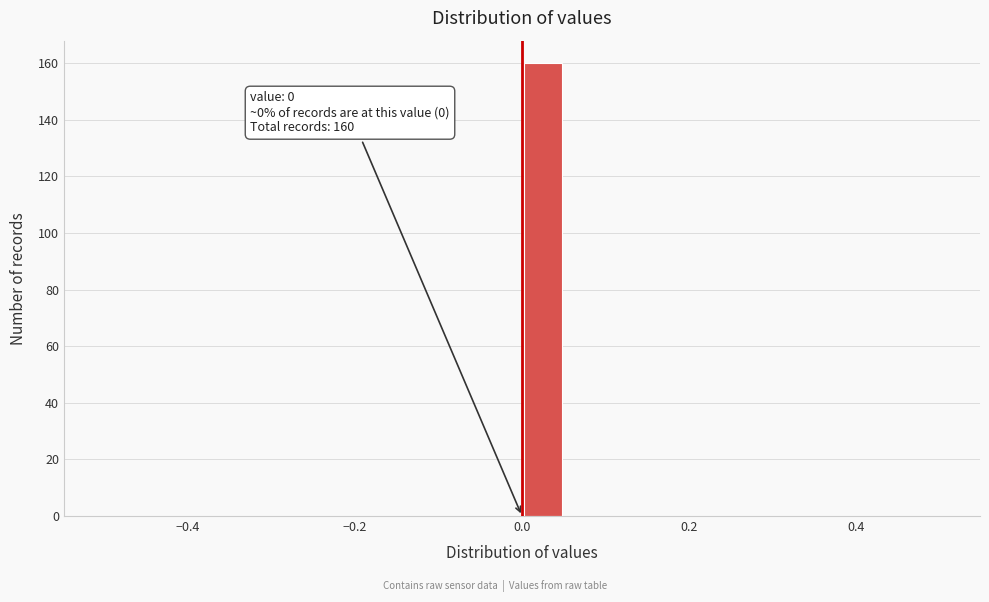

Read against the x-axis, roughly where is the centre of the tallest bar?

0.02